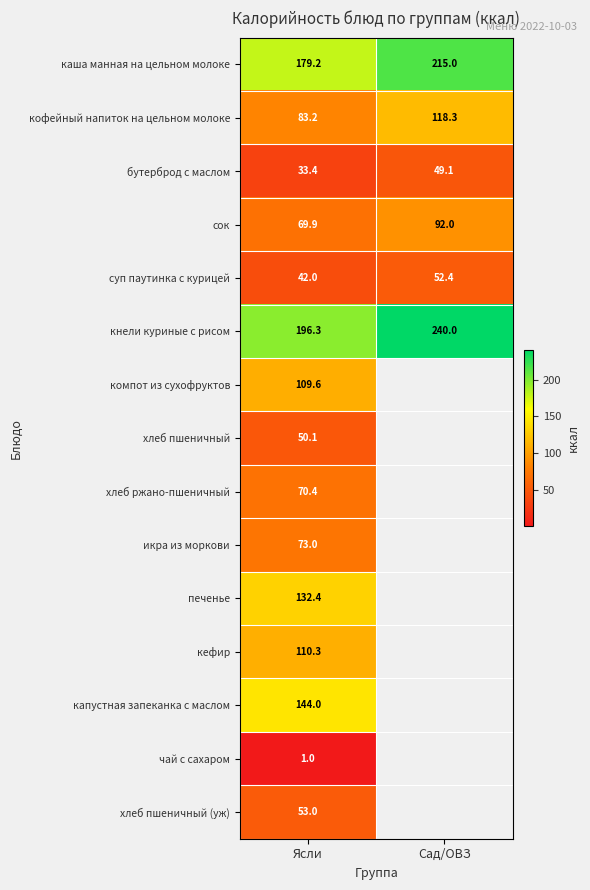

True or false: сок has a value of 152.1 at Сад/ОВЗ.

False